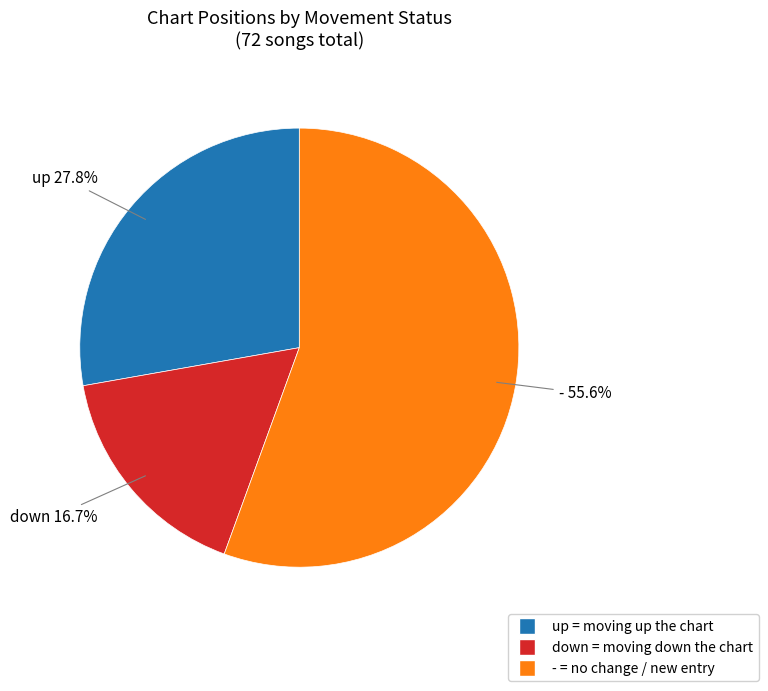

What is the majority slice?

-